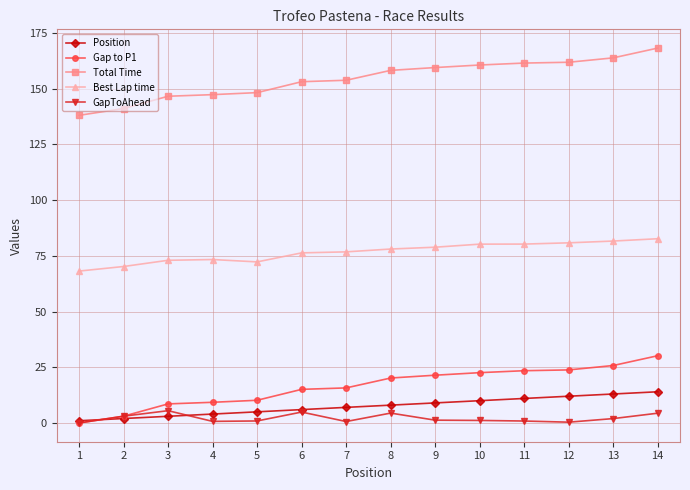

Is the value of Total Time at 12 greater than the value of Gap to P1 at 6?

Yes